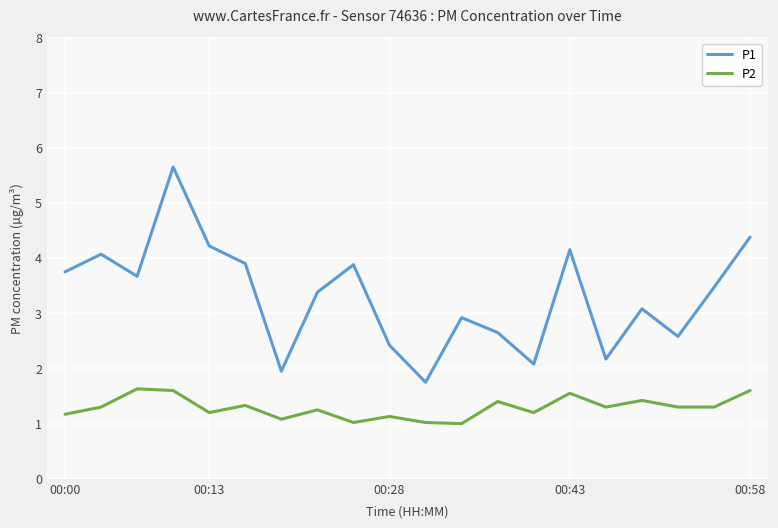

Which series has the largest total across all categories?

P1